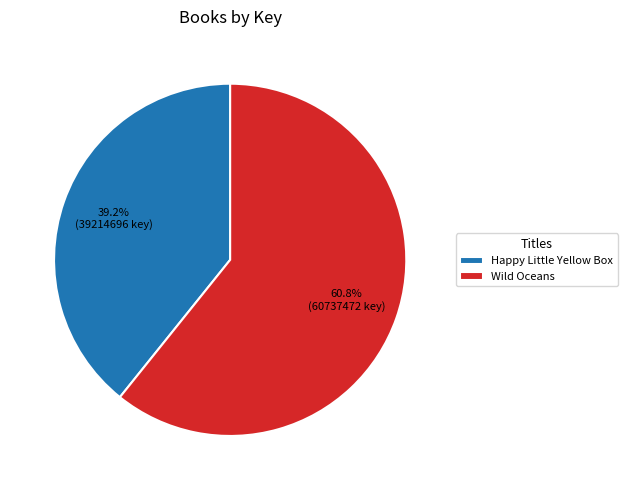

Is Happy Little Yellow Box the majority of the pie?

No